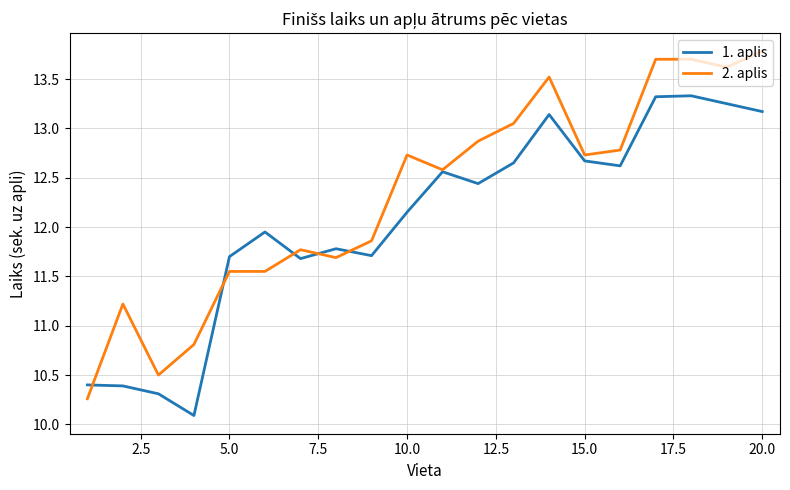

What is the smallest value displayed?

10.1